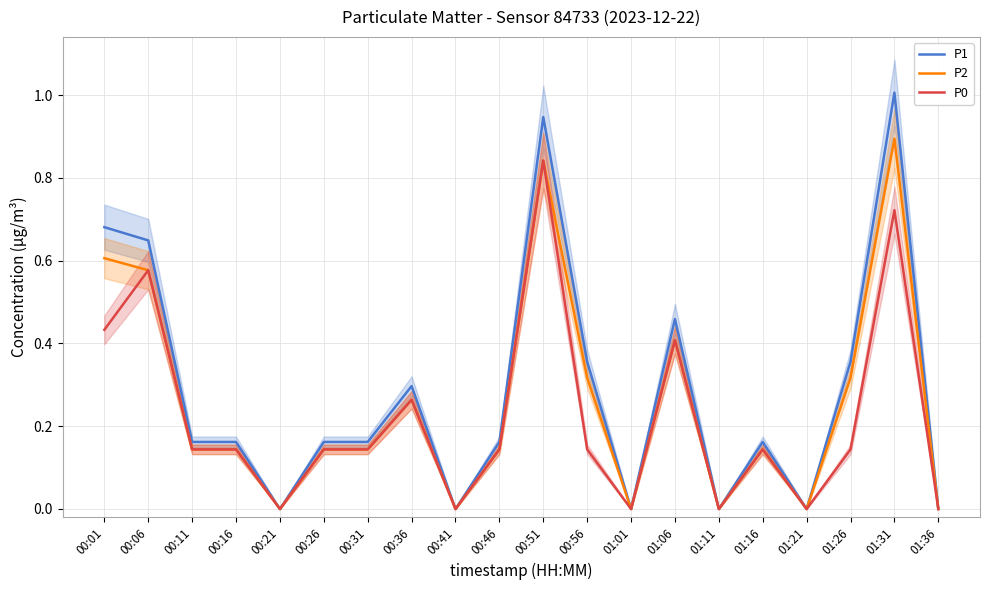

How many interior local peaks does the P2 series have?

5